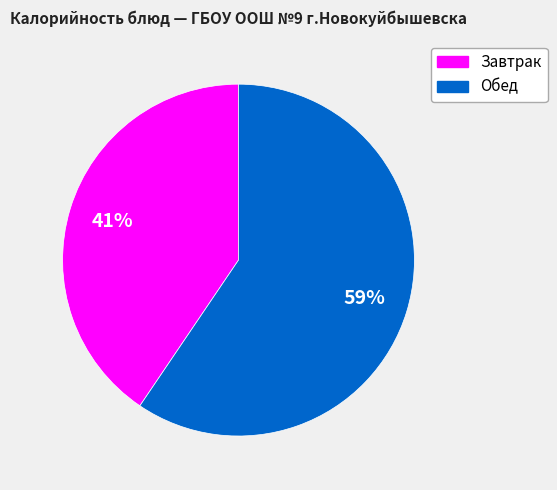

Is there a majority slice in this chart?

Yes